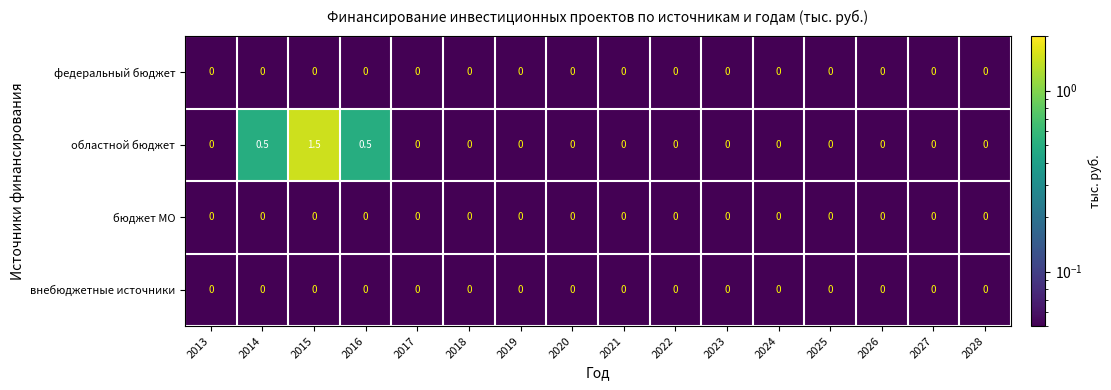

What is the sum of all областной бюджет values?

2.5